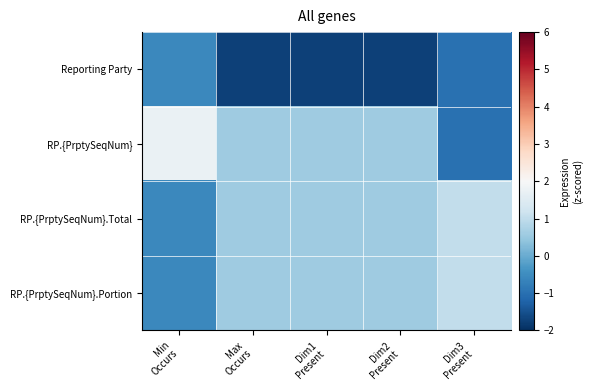

Reading left to right, transcribe all the data shown in this chart.

Reporting Party: Min
Occurs=-0.6	Max
Occurs=-1.7	Dim1
Present=-1.7	Dim2
Present=-1.7	Dim3
Present=-1.0
RP.{PrptySeqNum}: Min
Occurs=1.7	Max
Occurs=0.6	Dim1
Present=0.6	Dim2
Present=0.6	Dim3
Present=-1.0
RP.{PrptySeqNum}.Total: Min
Occurs=-0.6	Max
Occurs=0.6	Dim1
Present=0.6	Dim2
Present=0.6	Dim3
Present=1.0
RP.{PrptySeqNum}.Portion: Min
Occurs=-0.6	Max
Occurs=0.6	Dim1
Present=0.6	Dim2
Present=0.6	Dim3
Present=1.0